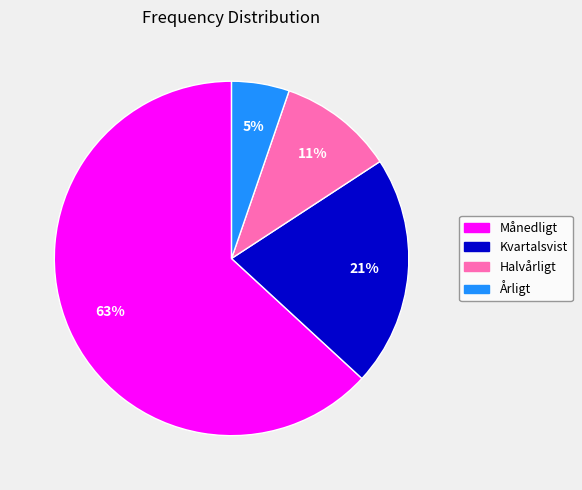

What is the largest slice in the pie chart?

Månedligt